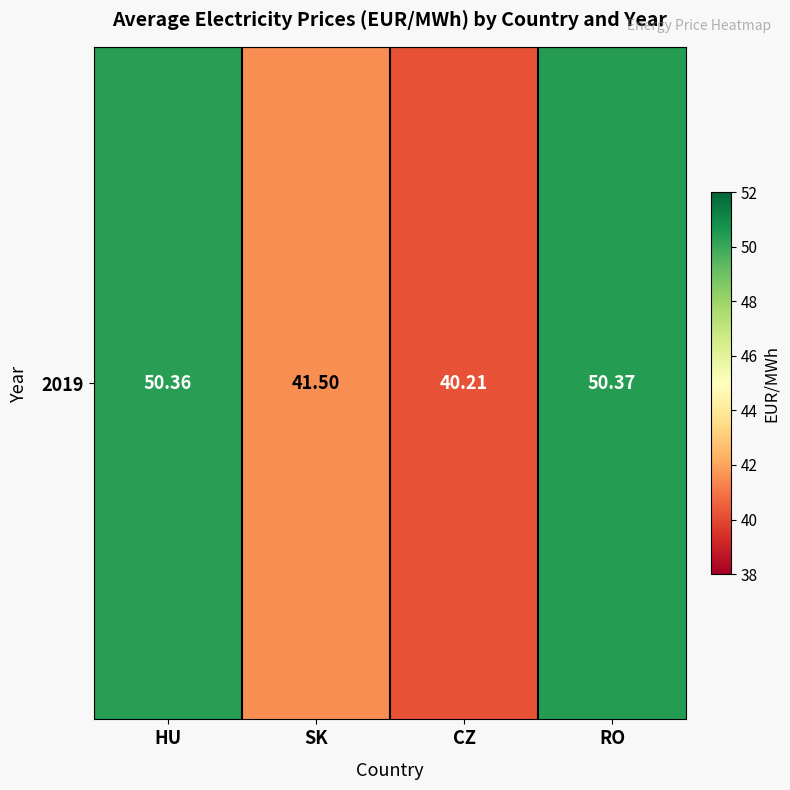

The value at SK is 41.5. True or false?

True